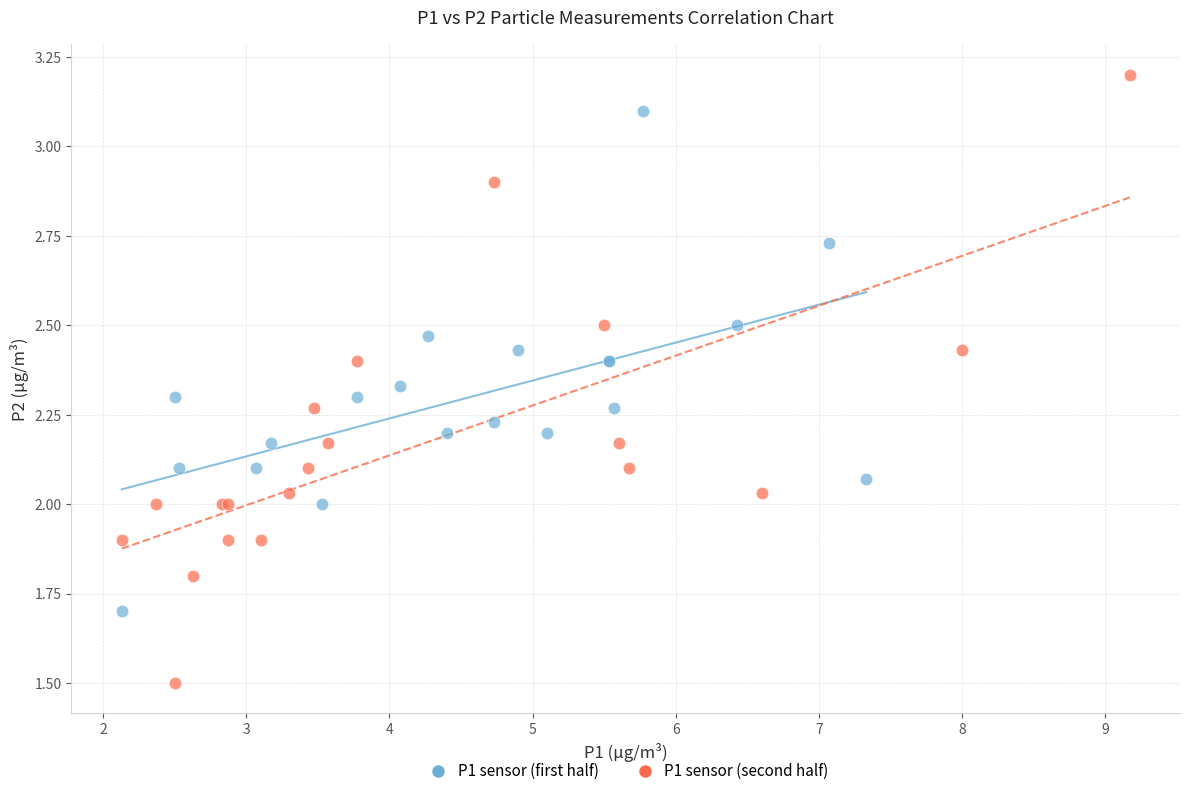

What are all the series names shown in the legend?

P1 sensor (first half), P1 sensor (second half)